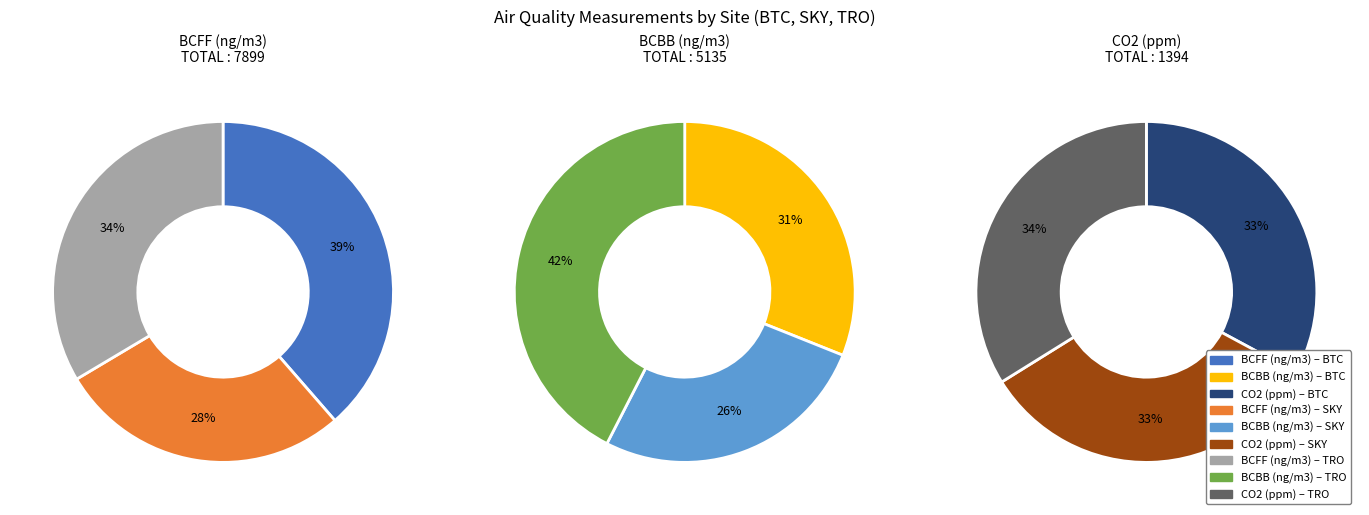

To the nearest percent, what is the combined percentage of BTC and TRO?

74%